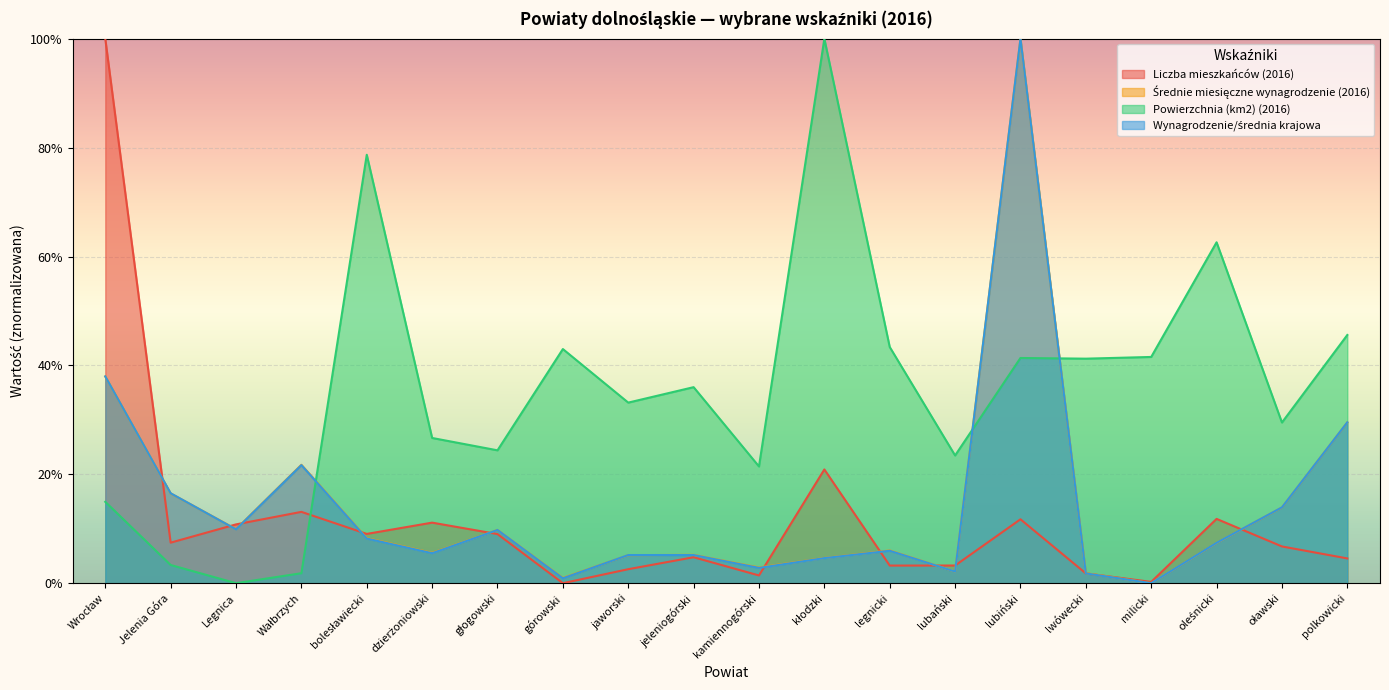

What are all the series names shown in the legend?

Liczba mieszkańców (2016), Średnie miesięczne wynagrodzenie (2016), Powierzchnia (km2) (2016), Wynagrodzenie/średnia krajowa